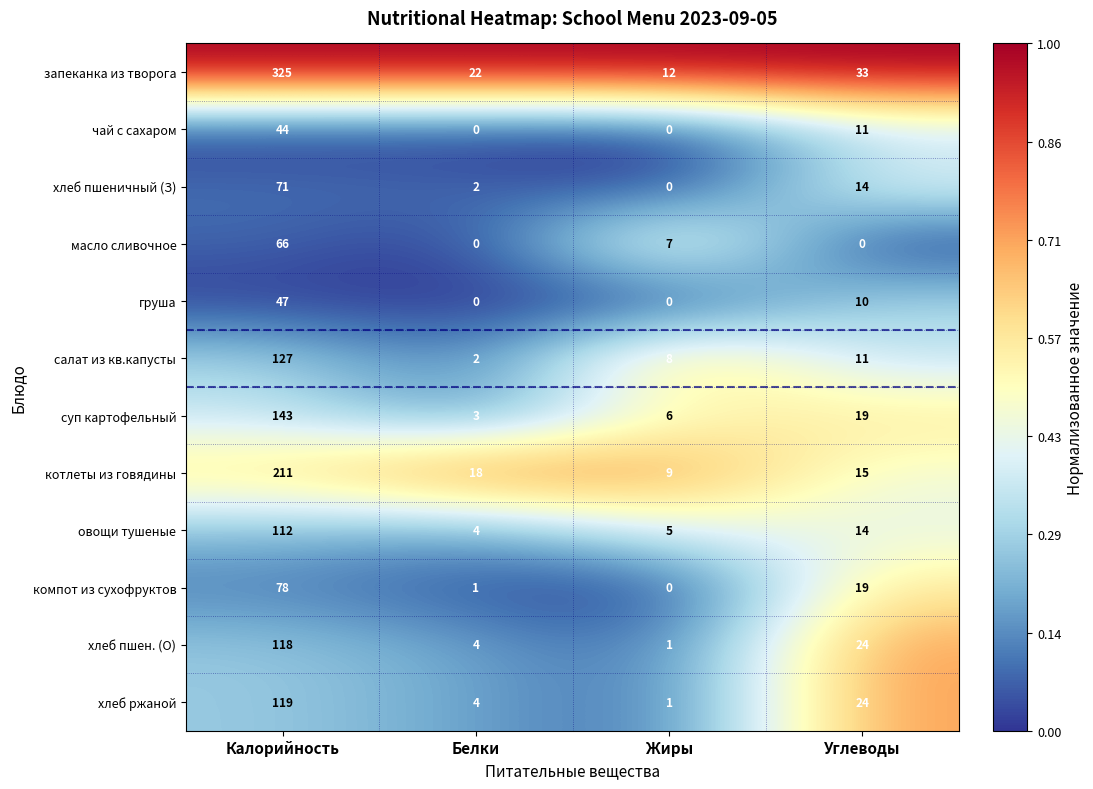

What is the maximum value shown in the chart?

325